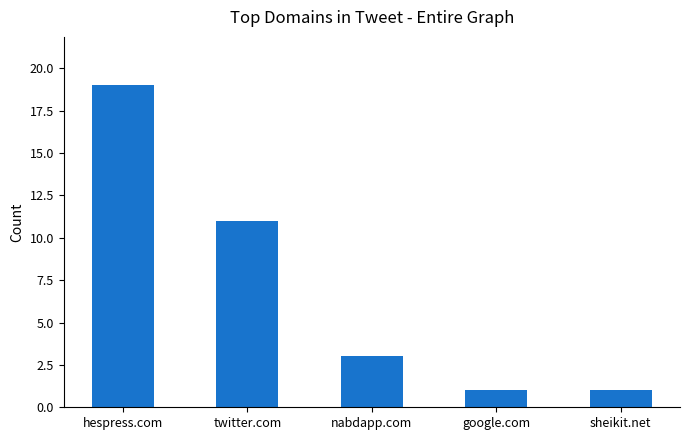

What is the difference between the maximum and minimum values?

18